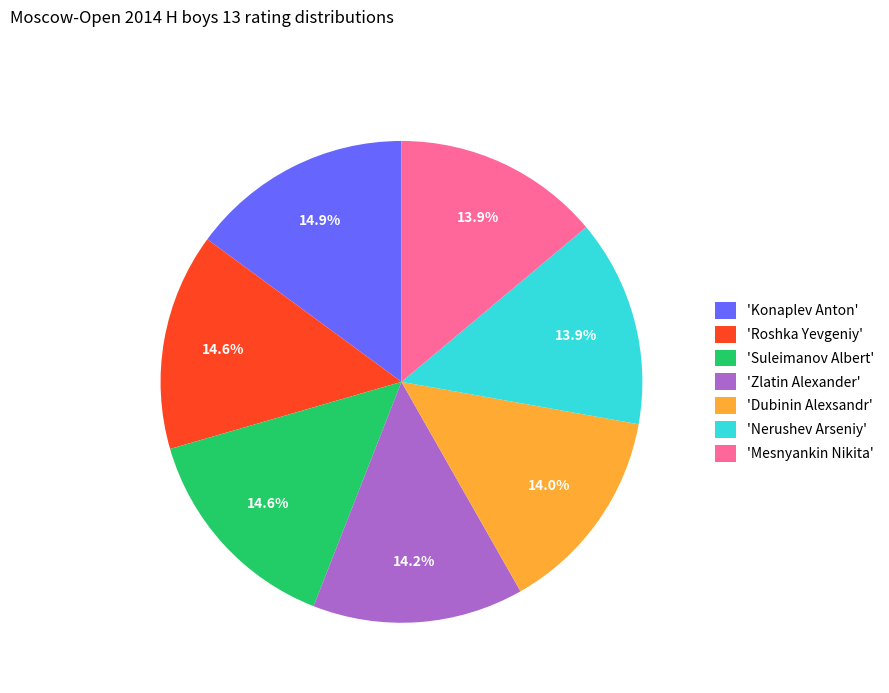

Approximately how many times larger is the value at 'Konaplev Anton' compared to 'Mesnyankin Nikita'?

1.1